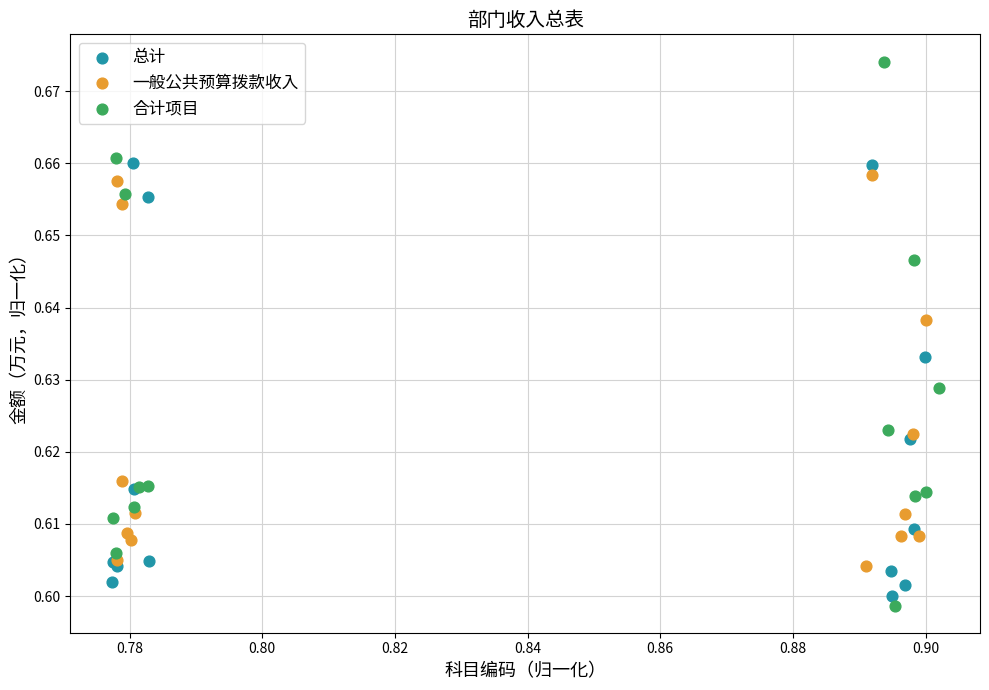

Which series contains the highest Y value?

合计项目